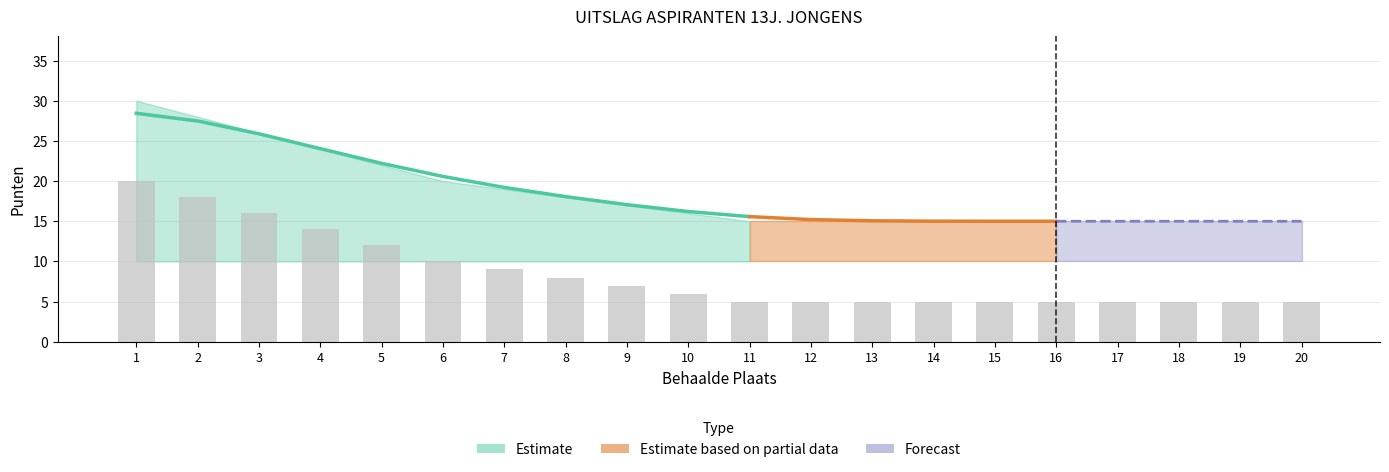

At which label is the value closest to 12?

5